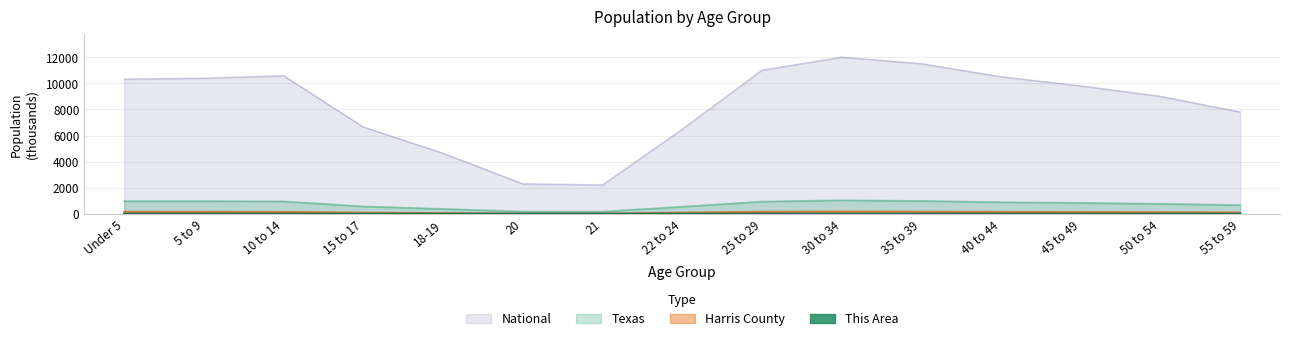

Reading left to right, list all the values displayed in this chart.

This Area: 0.1	0.1	0.1	0.1	0.0	0.0	0.0	0.0	0.1	0.1	0.1	0.1	0.1	0.1	0.1
Harris County: 171.2	163.7	156.7	94.7	60.5	29.1	28.3	94.9	170.0	185.0	175.0	160.0	145.0	130.0	110.0
Texas: 984.1	983.8	962.9	579.4	389.3	189.6	184.7	558.1	950.0	1050.0	1000.0	900.0	850.0	780.0	680.0
National: 10319.4	10389.6	10579.9	6656.2	4647.5	2308.3	2223.2	6482.7	11000.0	12000.0	11500.0	10500.0	9800.0	9000.0	7800.0